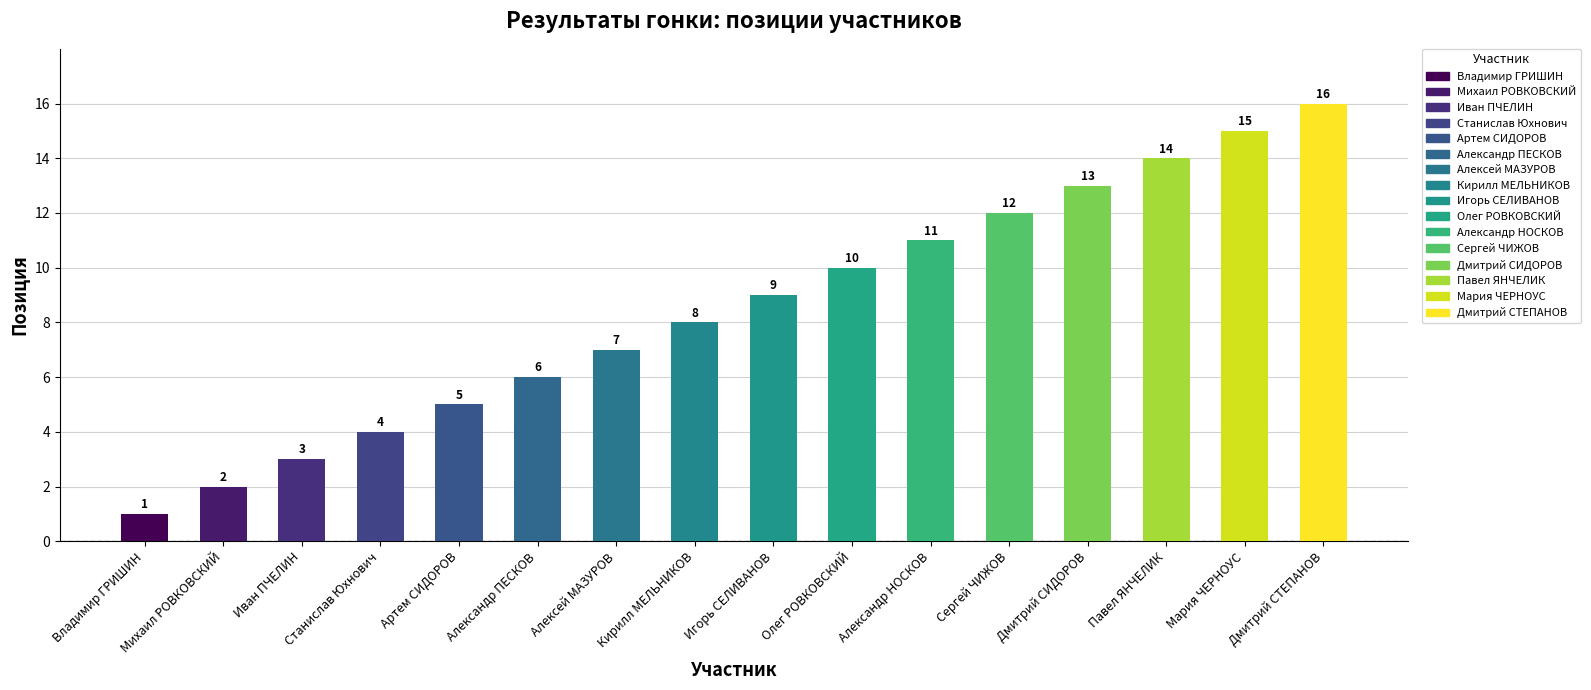

Reading left to right, transcribe all the data shown in this chart.

1	2	3	4	5	6	7	8	9	10	11	12	13	14	15	16